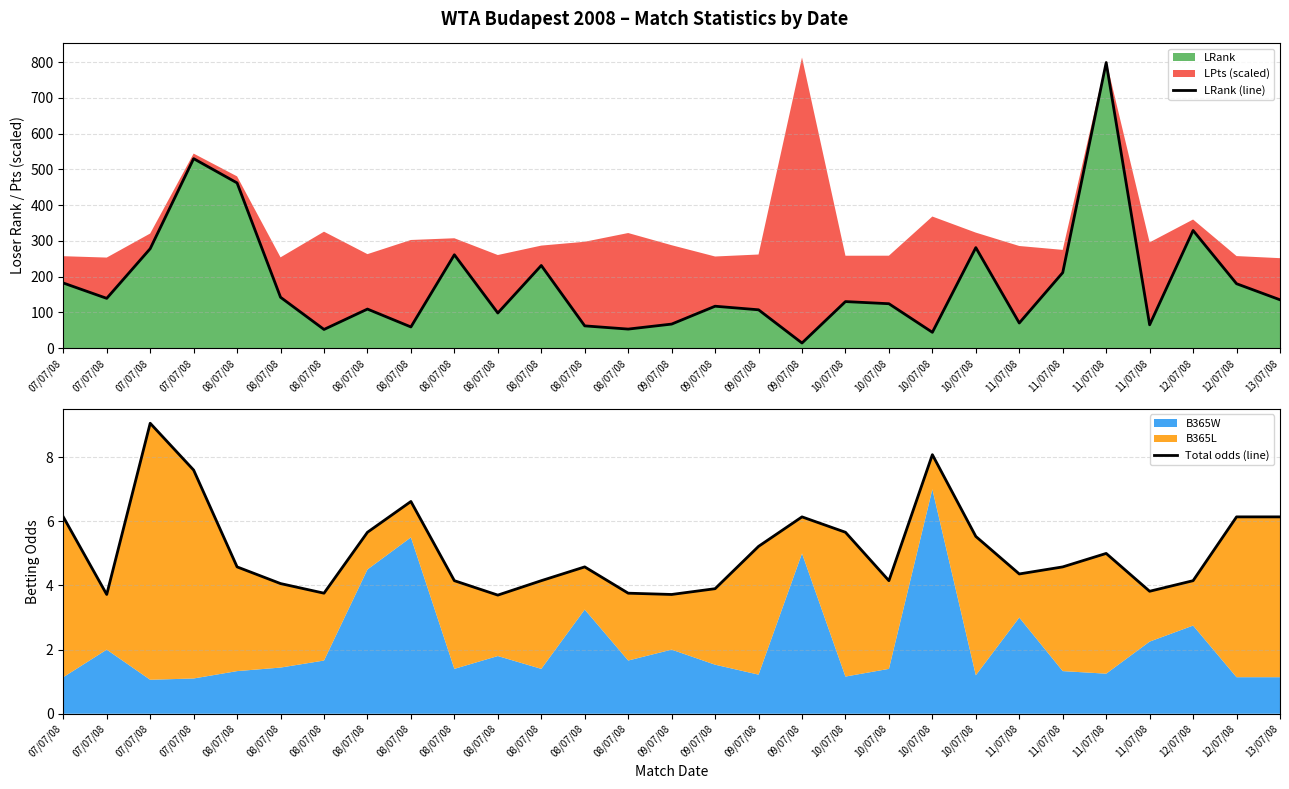

Between 08/07/08 and 11/07/08, which is larger?

11/07/08